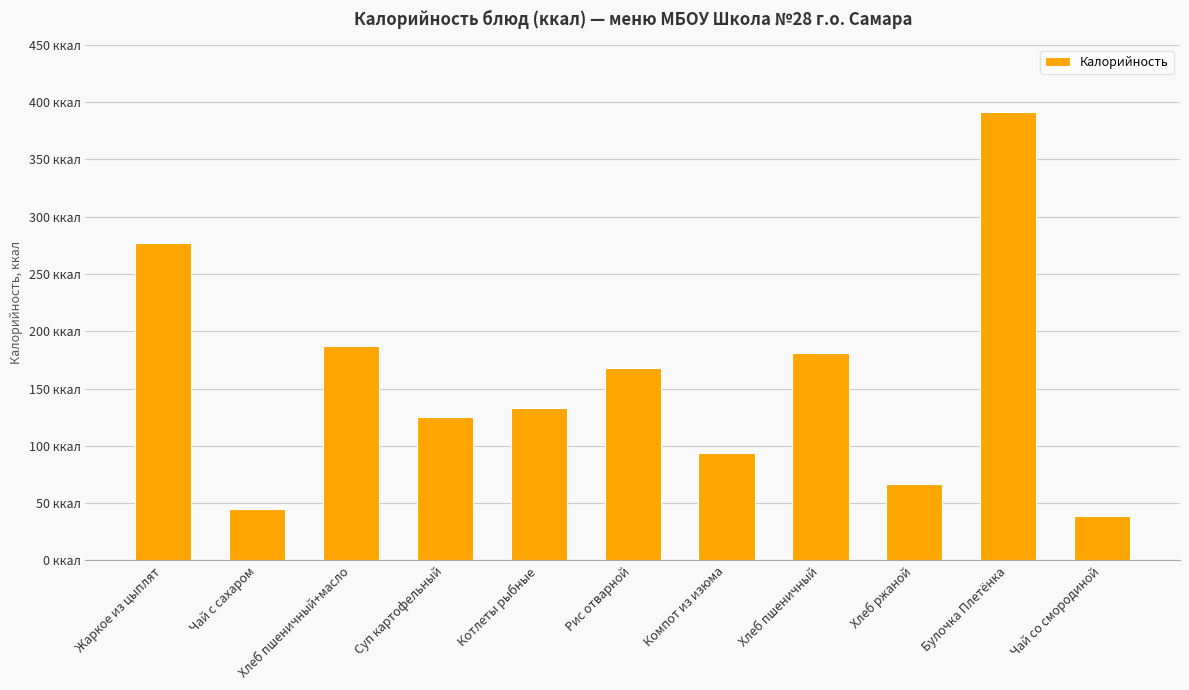

Reading left to right, transcribe all the data shown in this chart.

Жаркое из цыплят=277	Чай с сахаром=45	Хлеб пшеничный+масло=187	Суп картофельный=125	Котлеты рыбные=133	Рис отварной=168	Компот из изюма=94	Хлеб пшеничный=181	Хлеб ржаной=67	Булочка Плетёнка=391	Чай со смородиной=39